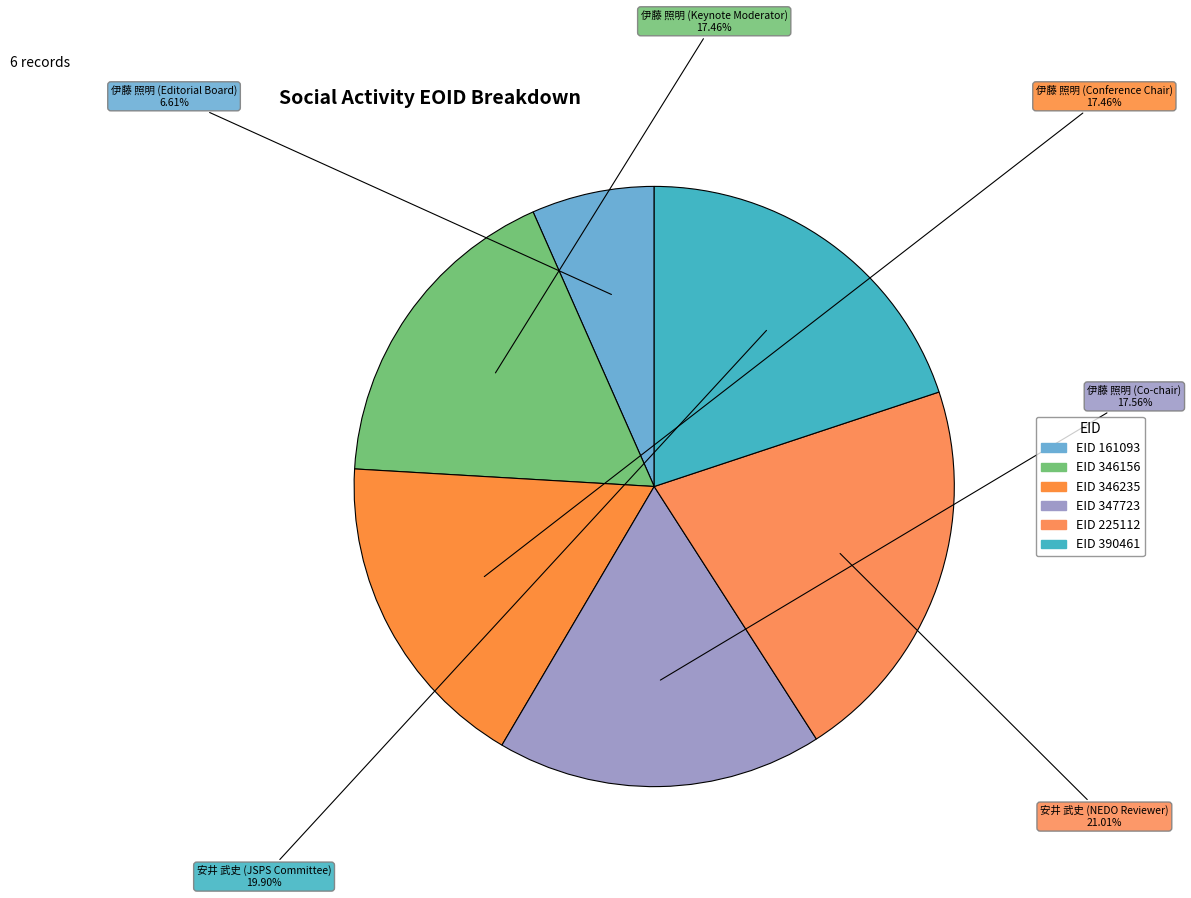

How many slices are in this pie chart?

6